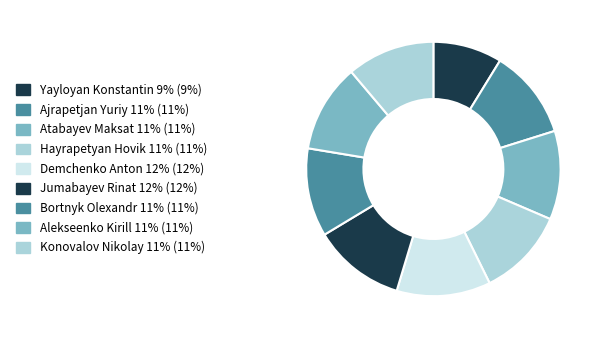

To the nearest percent, what is the difference between the largest and smallest slice percentages?

3%